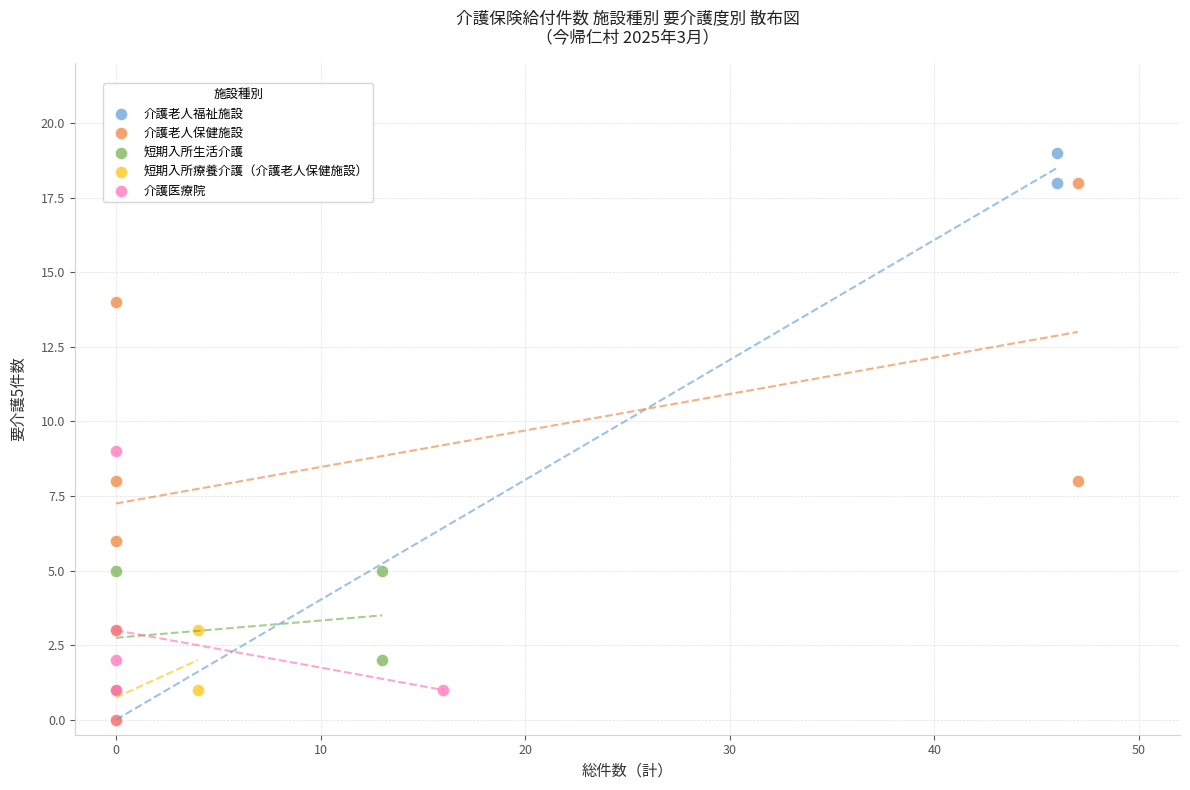

Which series has the largest Y range (max minus min)?

介護老人福祉施設